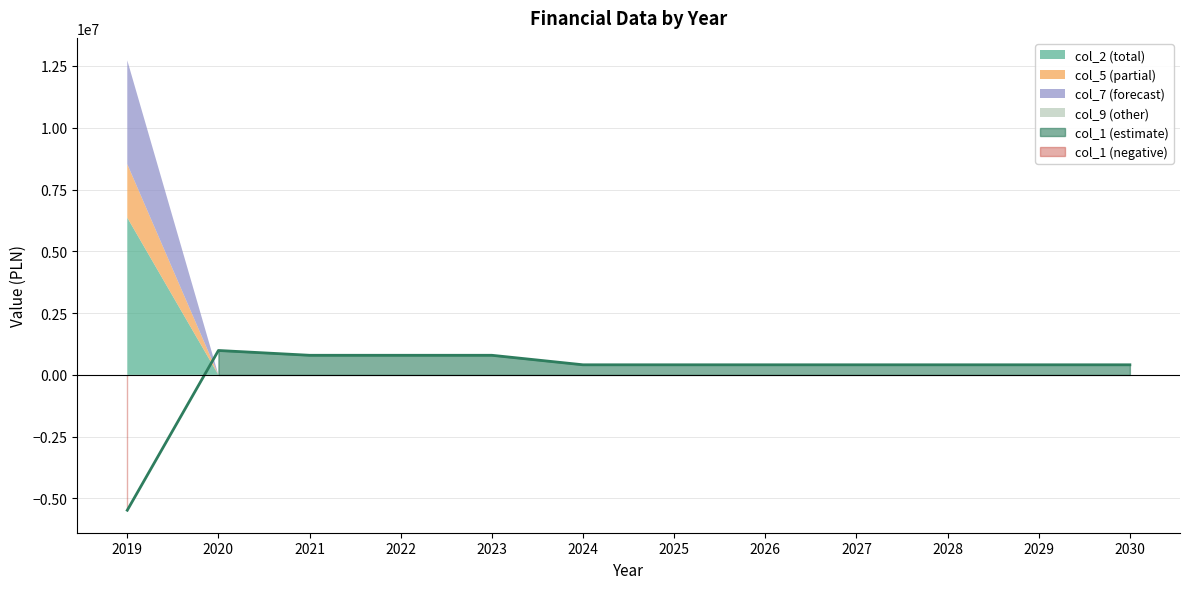

Which label corresponds to the largest value in the chart?

2019